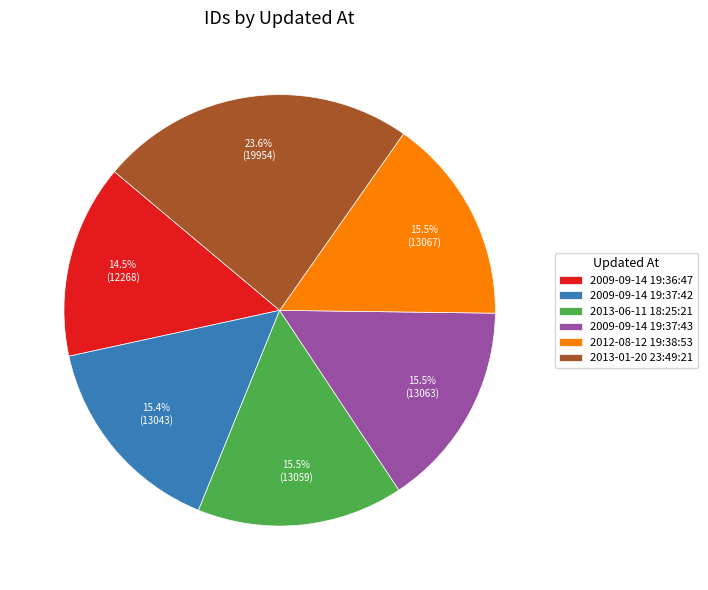

To the nearest percent, what is the difference between the largest and smallest slice percentages?

9%